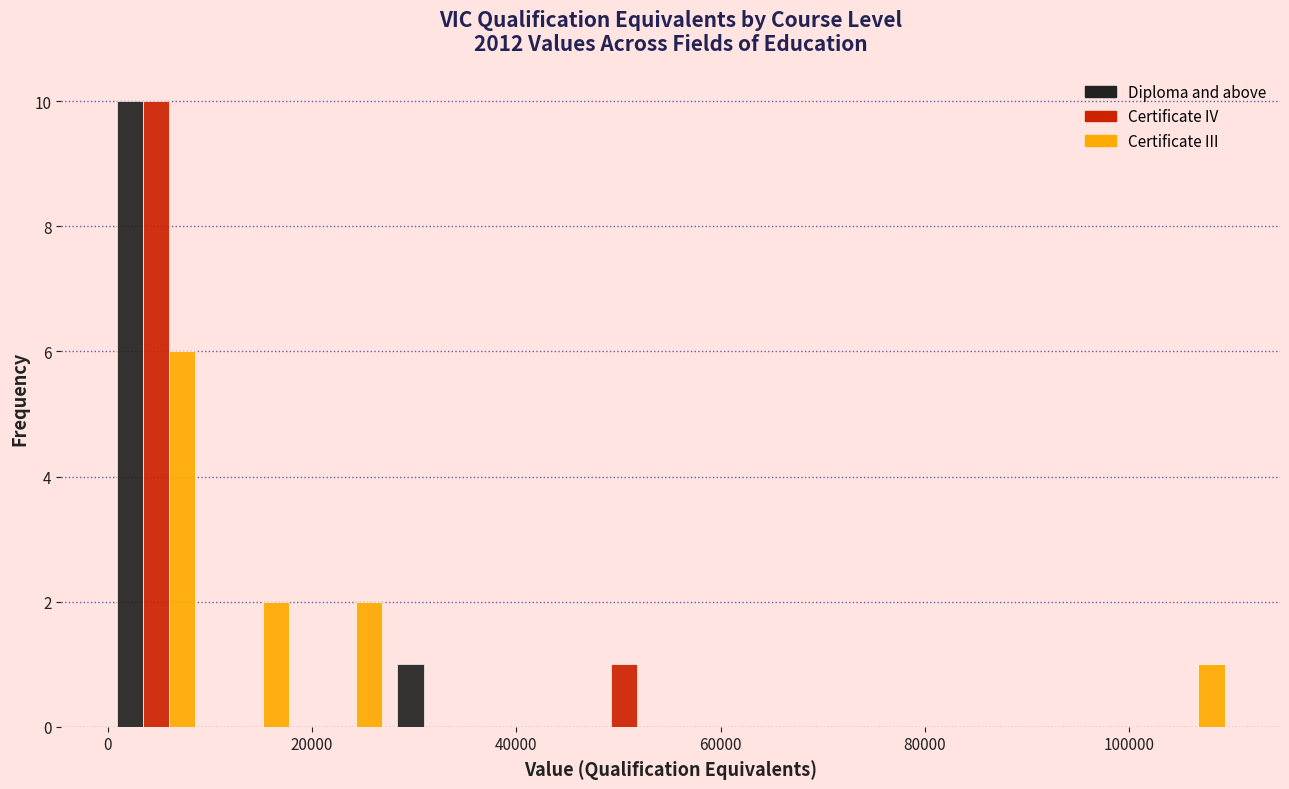

Reading left to right, list every range on the x-axis with the height of the bar of each series over it. Neither the bar edges nor the heights are printed on the chart, so give them approximately, as read against the axes.

0 to 10000: Diploma and above=10	Certificate IV=10	Certificate III=6
10000 to 18000: Diploma and above=0	Certificate IV=0	Certificate III=2
18000 to 28000: Diploma and above=0	Certificate IV=0	Certificate III=2
28000 to 36000: Diploma and above=1	Certificate IV=0	Certificate III=0
36000 to 46000: Diploma and above=0	Certificate IV=0	Certificate III=0
46000 to 56000: Diploma and above=0	Certificate IV=1	Certificate III=0
56000 to 64000: Diploma and above=0	Certificate IV=0	Certificate III=0
64000 to 74000: Diploma and above=0	Certificate IV=0	Certificate III=0
74000 to 82000: Diploma and above=0	Certificate IV=0	Certificate III=0
82000 to 92000: Diploma and above=0	Certificate IV=0	Certificate III=0
92000 to 100000: Diploma and above=0	Certificate IV=0	Certificate III=0
100000 to 110000: Diploma and above=0	Certificate IV=0	Certificate III=1